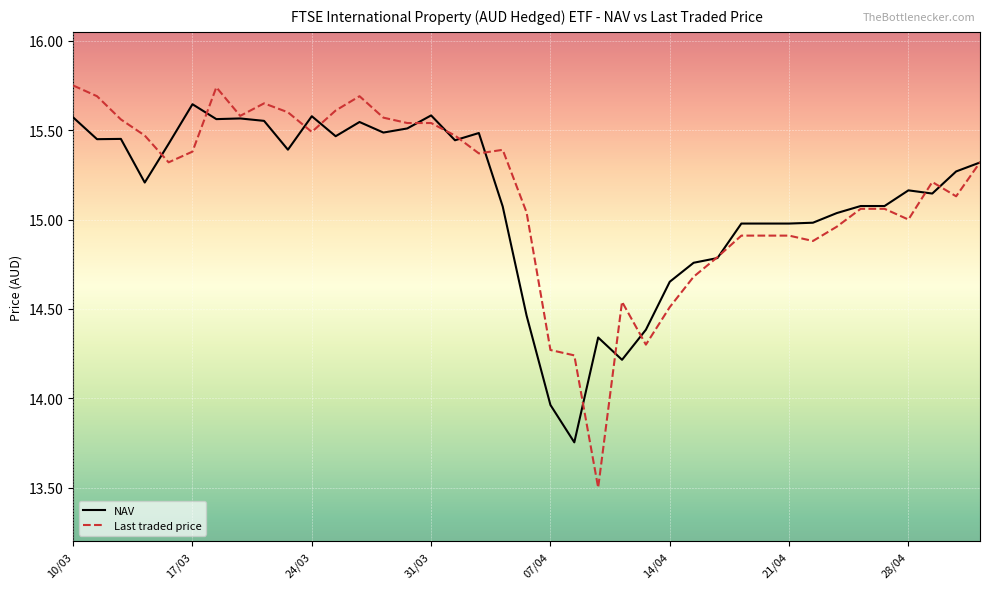

Rank the series by their maximum value, from highest to lowest.

Last traded price, NAV